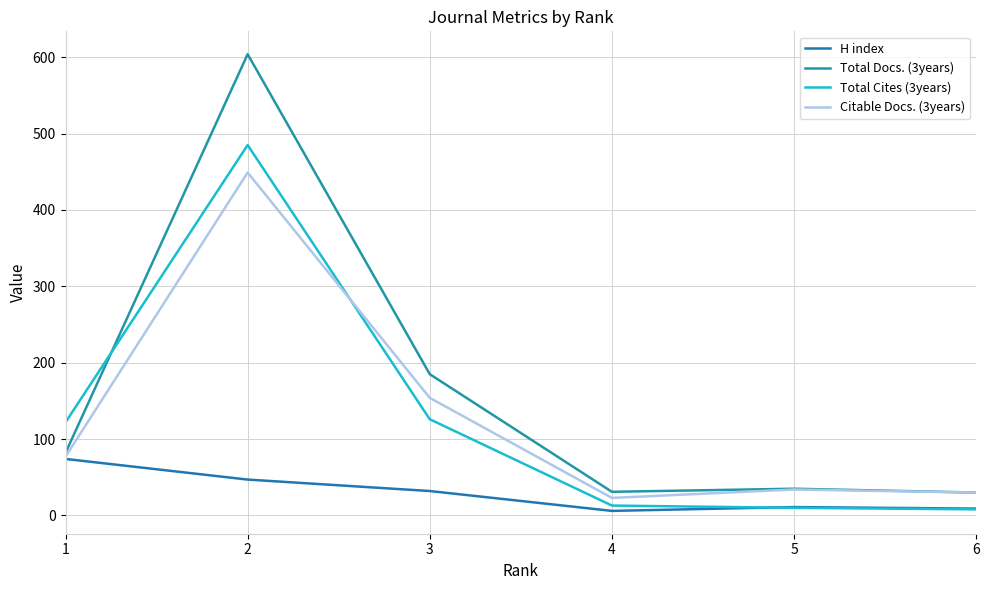

What is the average value of the Total Cites (3years) series?

127